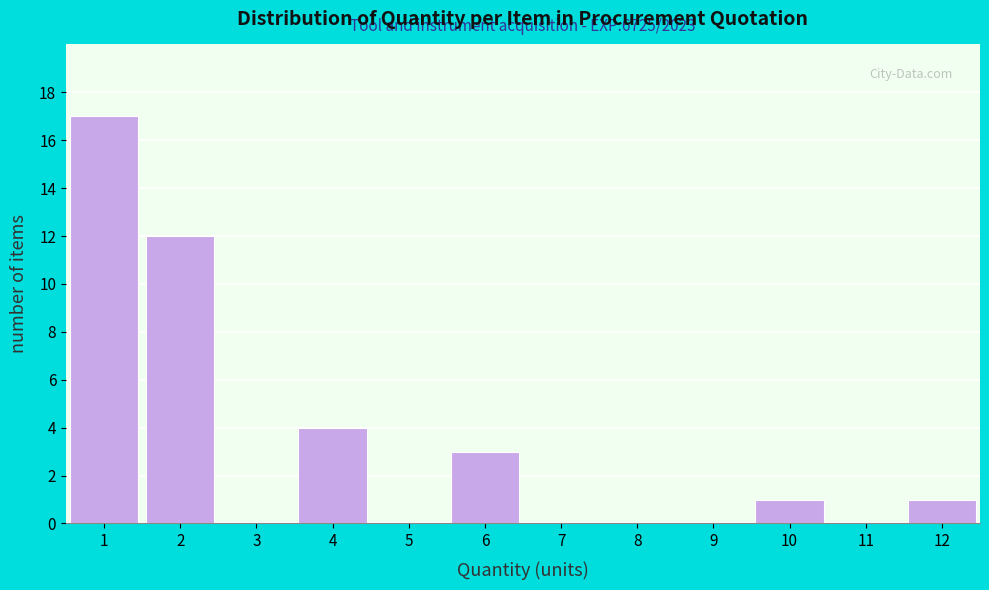

Which range on the x-axis has the tallest bar?

0.5 to 1.5